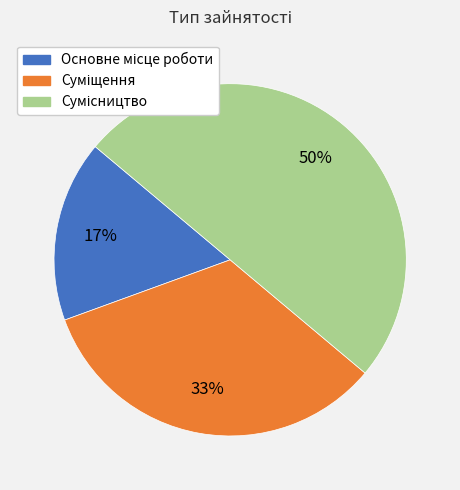

To the nearest percent, what is the difference between the largest and smallest slice percentages?

33%